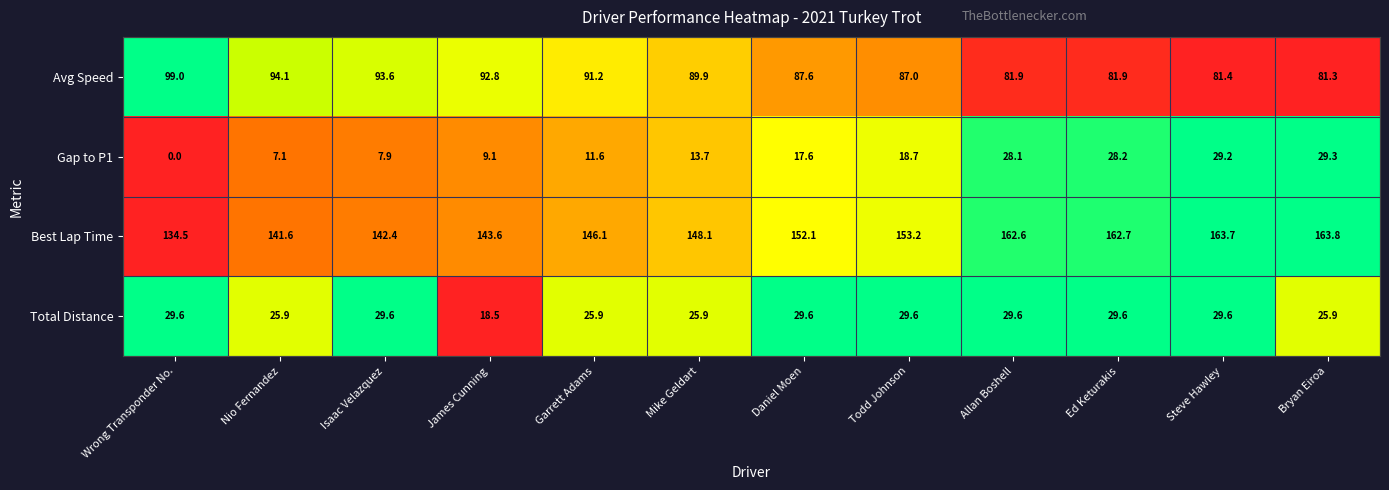

What is the difference between the highest and lowest values at Bryan Eiroa?

137.9